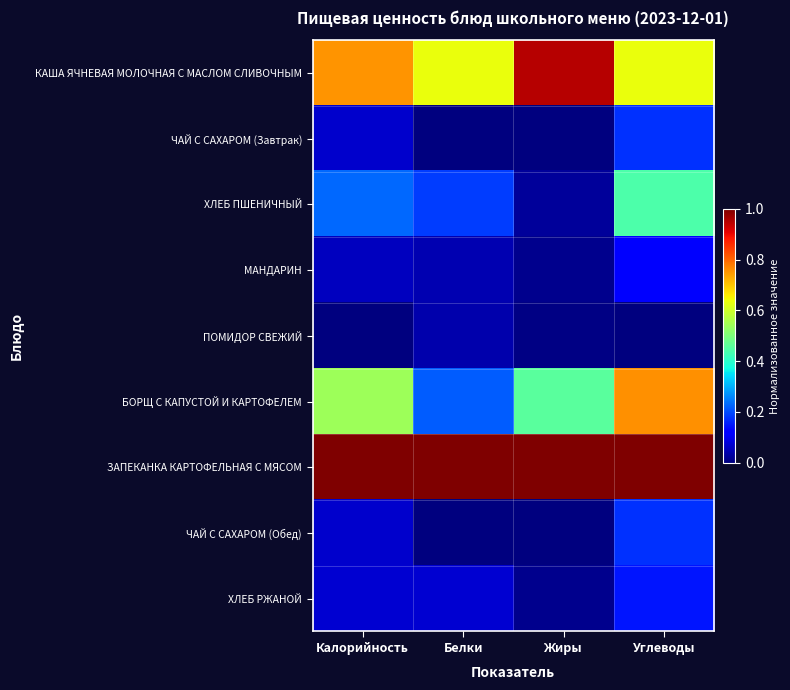

Reading left to right, extract all data points from this chart.

КАША ЯЧНЕВАЯ МОЛОЧНАЯ С МАСЛОМ СЛИВОЧНЫМ: Калорийность=0.8	Белки=0.6	Жиры=0.9	Углеводы=0.6
ЧАЙ С САХАРОМ (Завтрак): Калорийность=0.1	Белки=0.0	Жиры=0.0	Углеводы=0.2
ХЛЕБ ПШЕНИЧНЫЙ: Калорийность=0.2	Белки=0.2	Жиры=0.0	Углеводы=0.4
МАНДАРИН: Калорийность=0.1	Белки=0.0	Жиры=0.0	Углеводы=0.1
ПОМИДОР СВЕЖИЙ: Калорийность=0.0	Белки=0.0	Жиры=0.0	Углеводы=0.0
БОРЩ С КАПУСТОЙ И КАРТОФЕЛЕМ: Калорийность=0.5	Белки=0.2	Жиры=0.5	Углеводы=0.8
ЗАПЕКАНКА КАРТОФЕЛЬНАЯ С МЯСОМ: Калорийность=1.0	Белки=1.0	Жиры=1.0	Углеводы=1.0
ЧАЙ С САХАРОМ (Обед): Калорийность=0.1	Белки=0.0	Жиры=0.0	Углеводы=0.2
ХЛЕБ РЖАНОЙ: Калорийность=0.1	Белки=0.1	Жиры=0.0	Углеводы=0.1